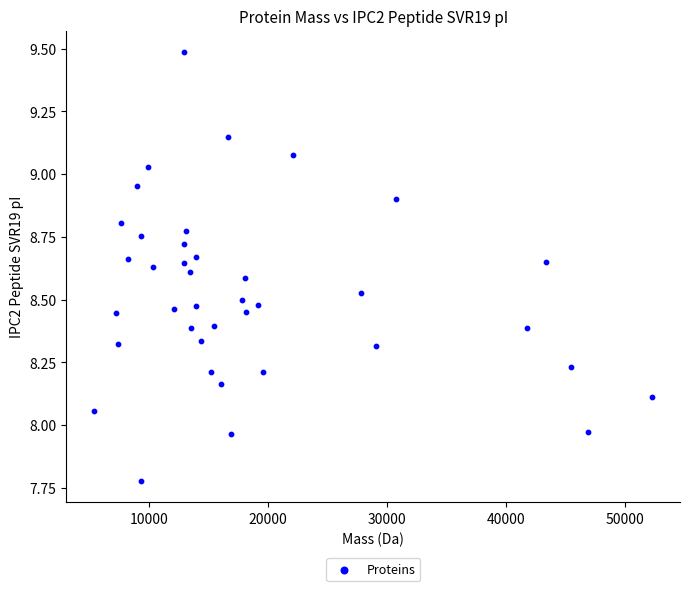

What is the range of X values (max minus min)?

46900.9